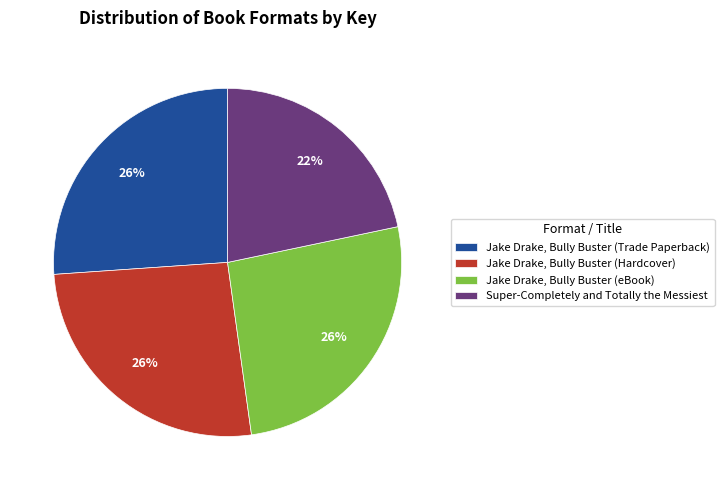

Is it true that Jake Drake, Bully Buster (eBook) is 21% of the pie?

False